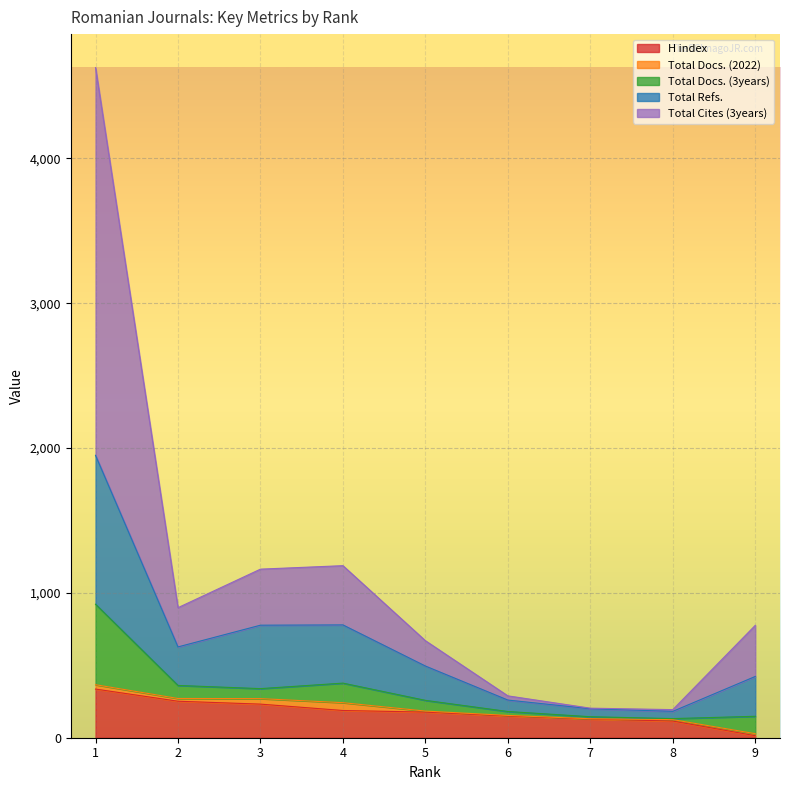

What is the highest value of the H index series?

336